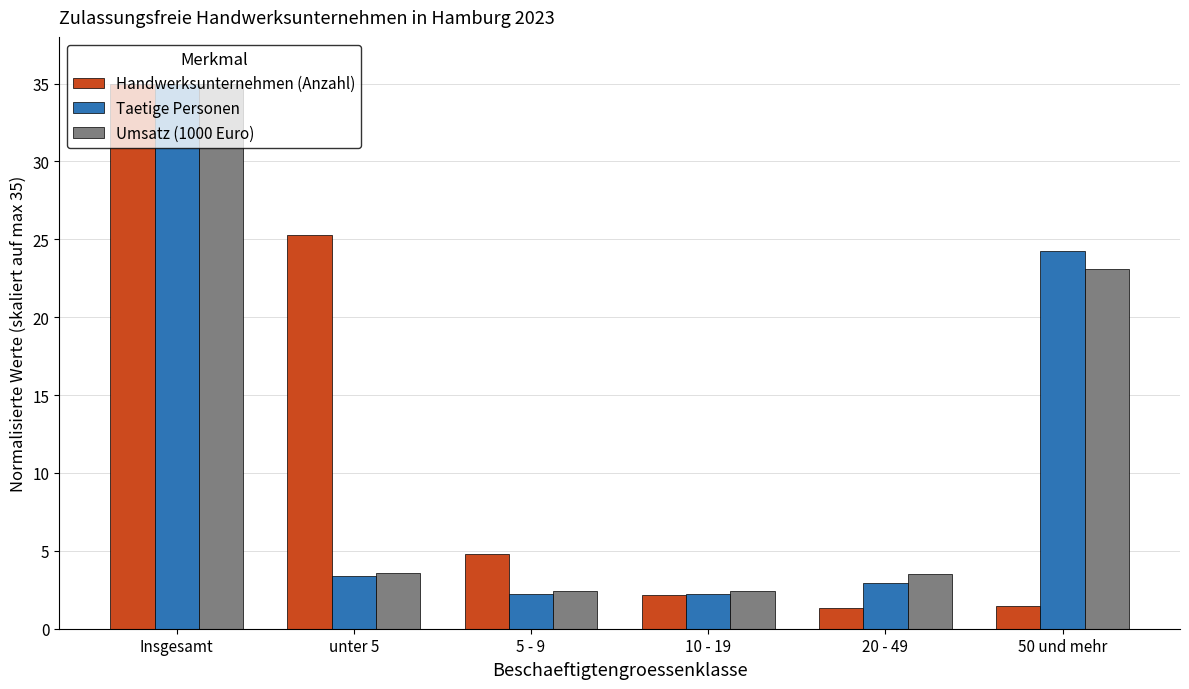

The value of Taetige Personen at 5 - 9 is 2.3. True or false?

True